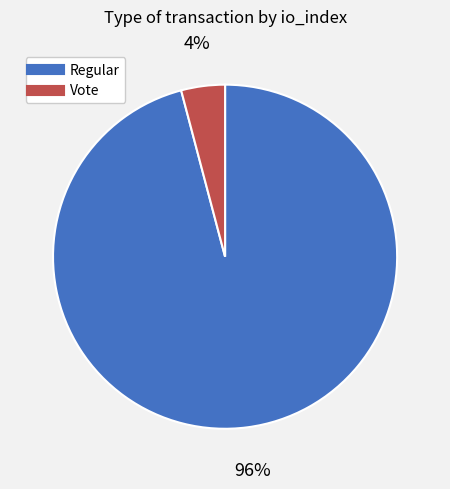

Does Vote account for over 50% of the chart?

No